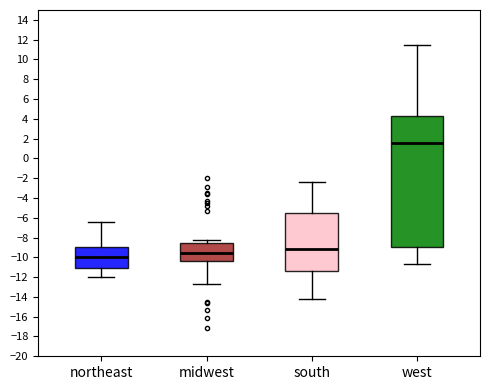

Where is the lower edge of the box for west on the y-axis? The values are not printed on the chart, so give them approximately, as read against the axis.

-9.0